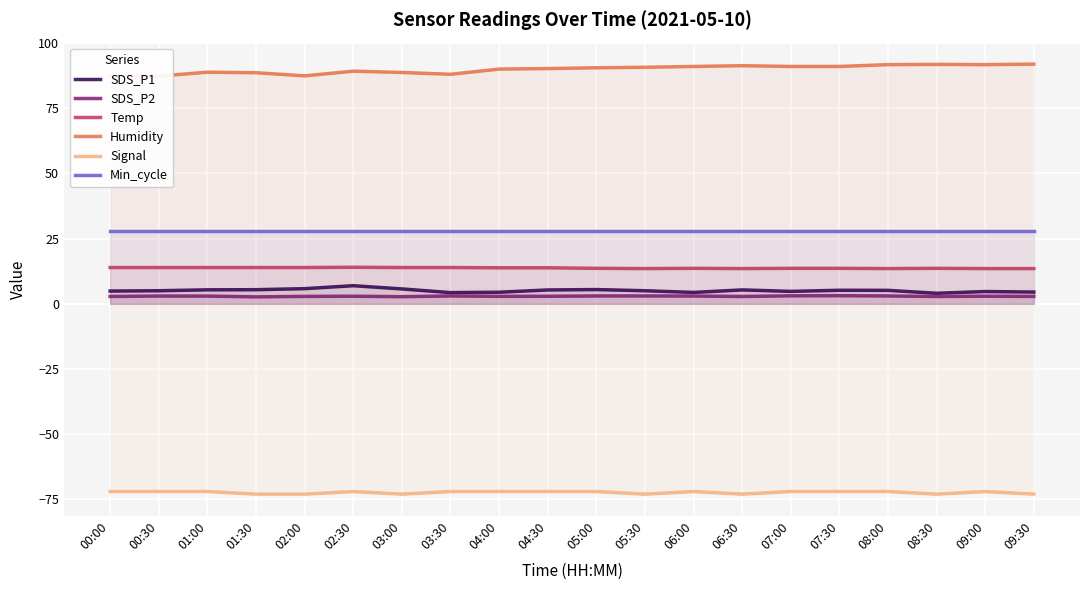

What is the maximum value shown in the chart?

91.9